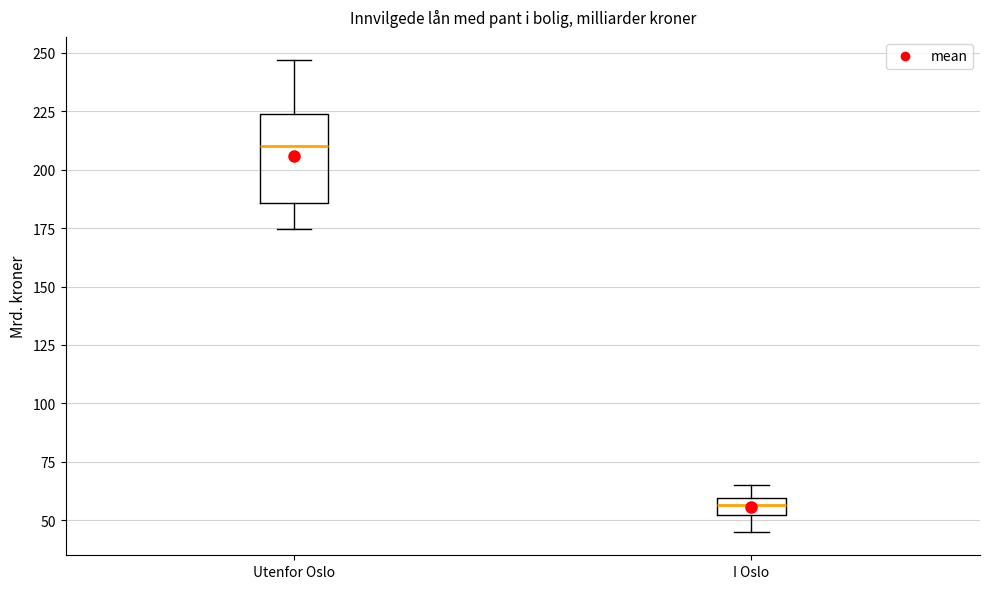

Where does the upper whisker of the box for I Oslo end on the y-axis? The values are not printed on the chart, so give them approximately, as read against the axis.

65